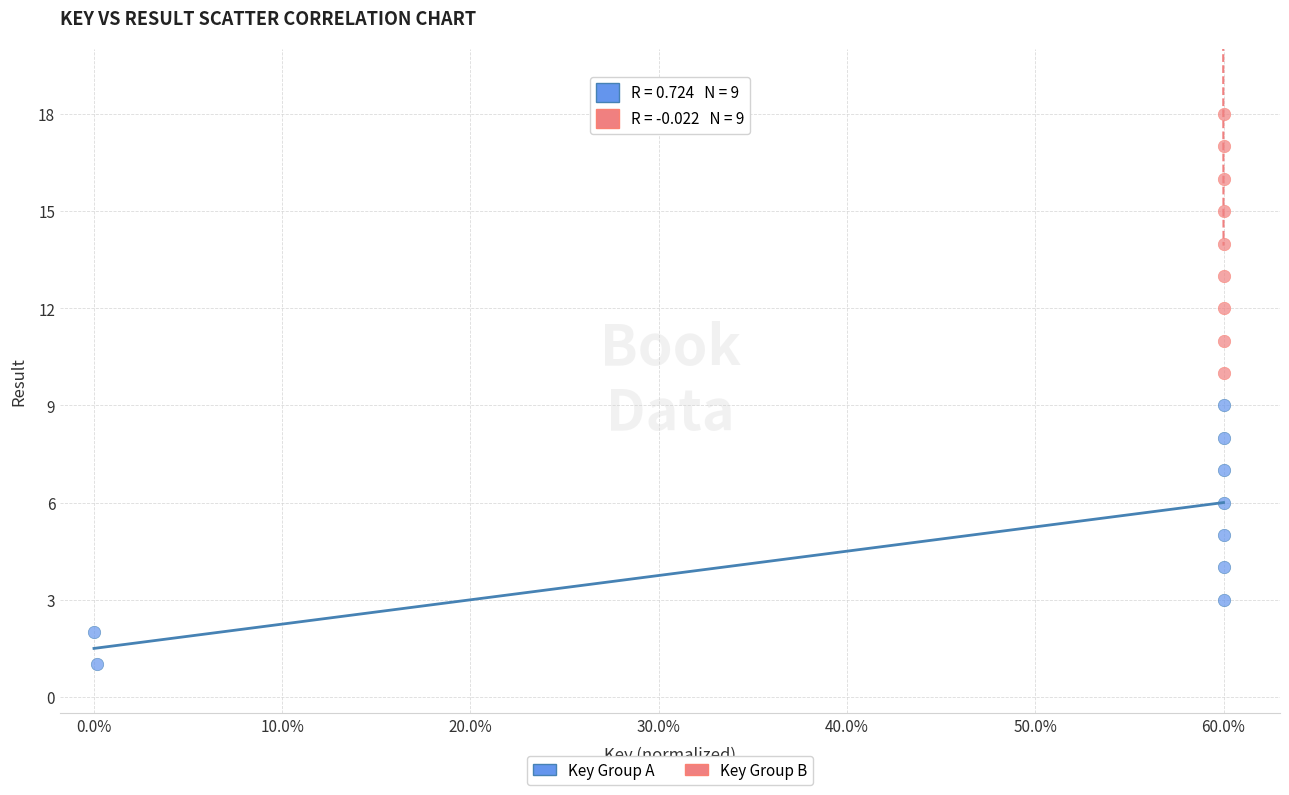

Which series contains the highest Y value?

Key Group B